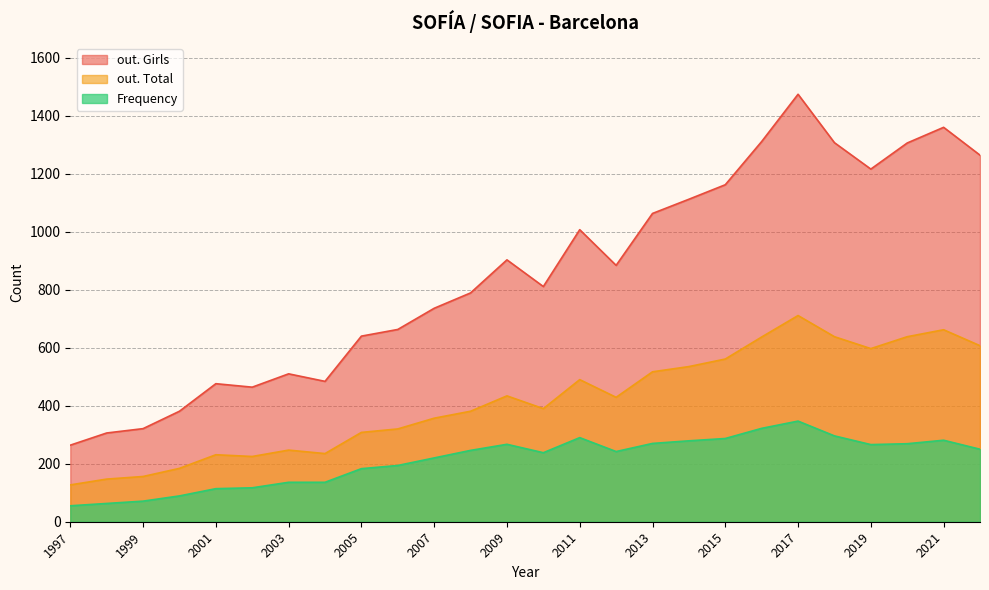

Which label corresponds to the smallest value in the chart?

1997